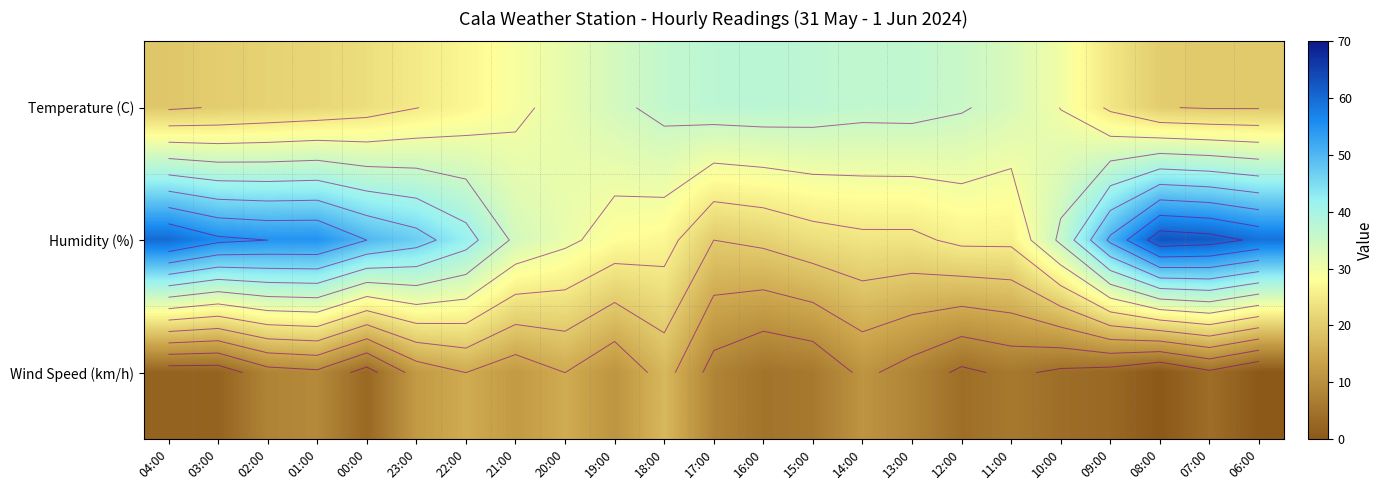

At which category is the sum across all series the highest?

01:00